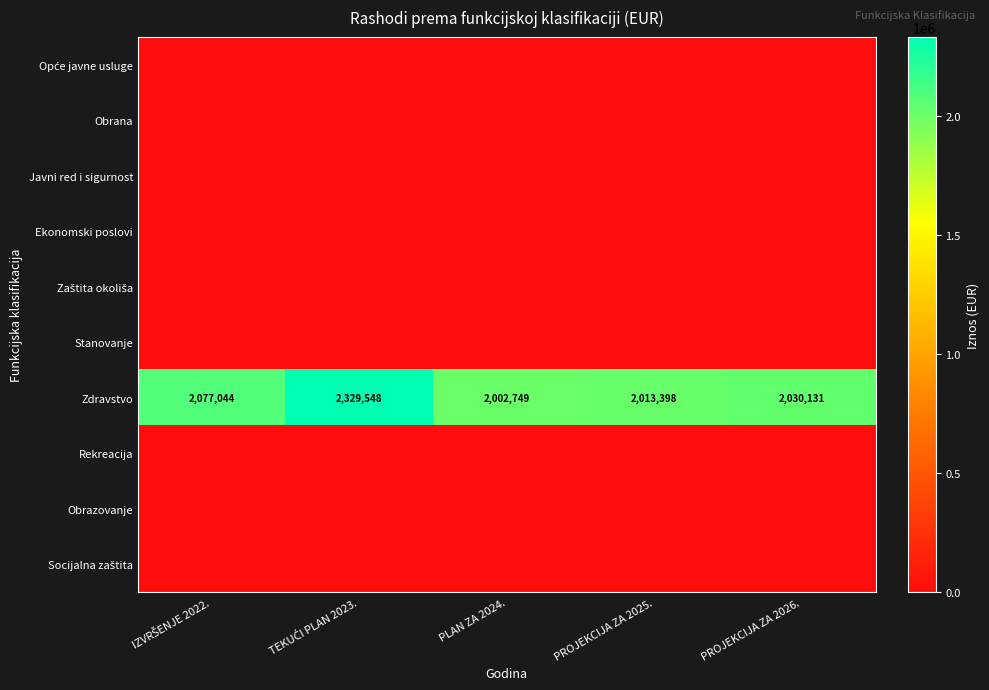

Which series has the largest range (max minus min)?

Zdravstvo